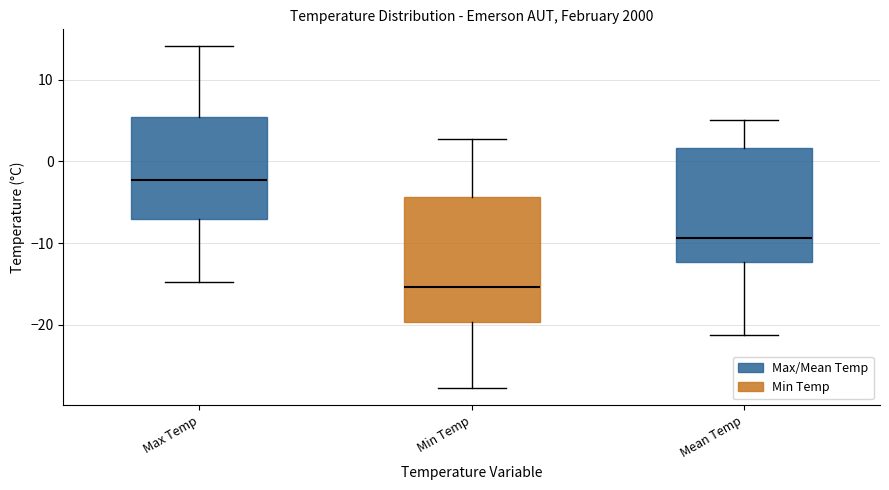

Which box's median line is the lowest?

Min Temp